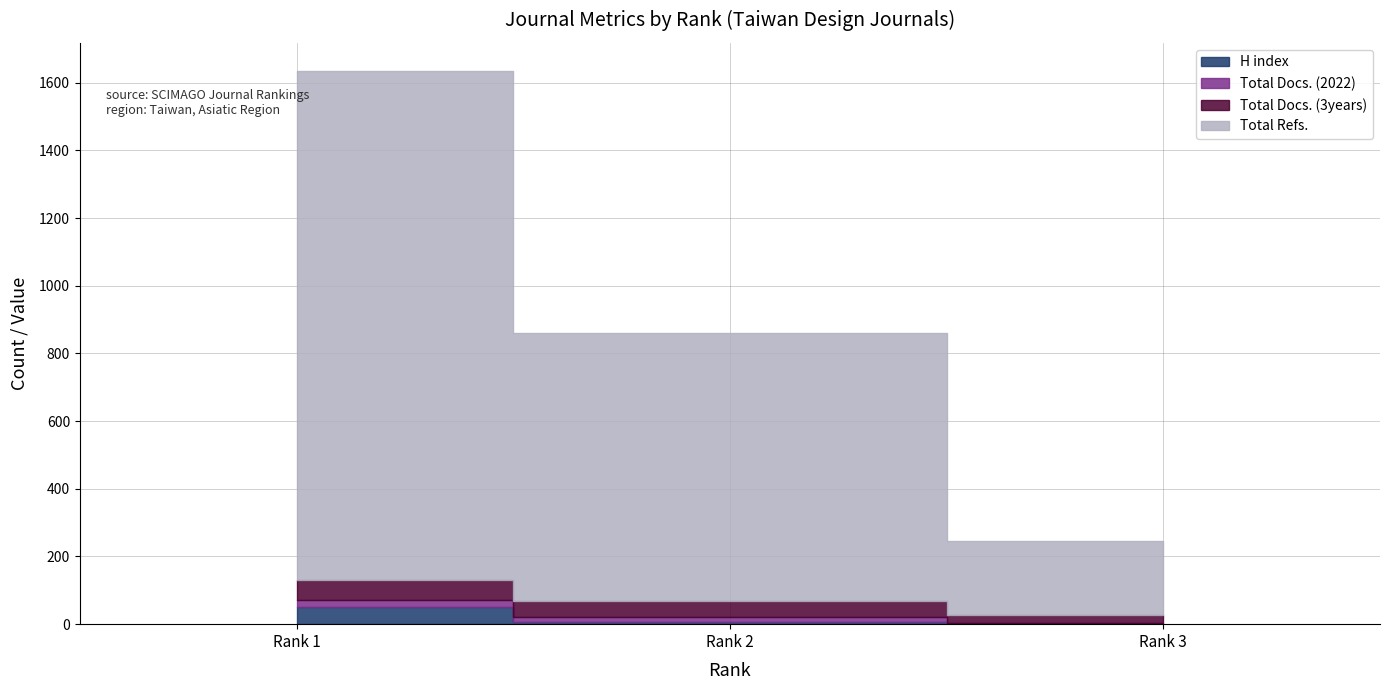

How many lines are shown in the chart?

4